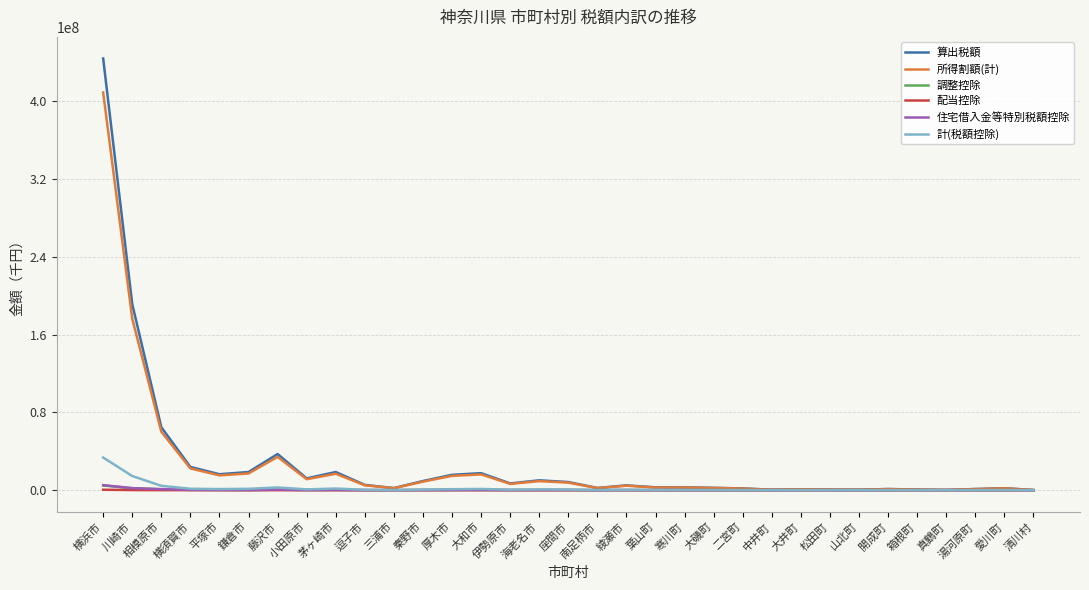

Where is 算出税額 nearest to the value 221980550?

川崎市